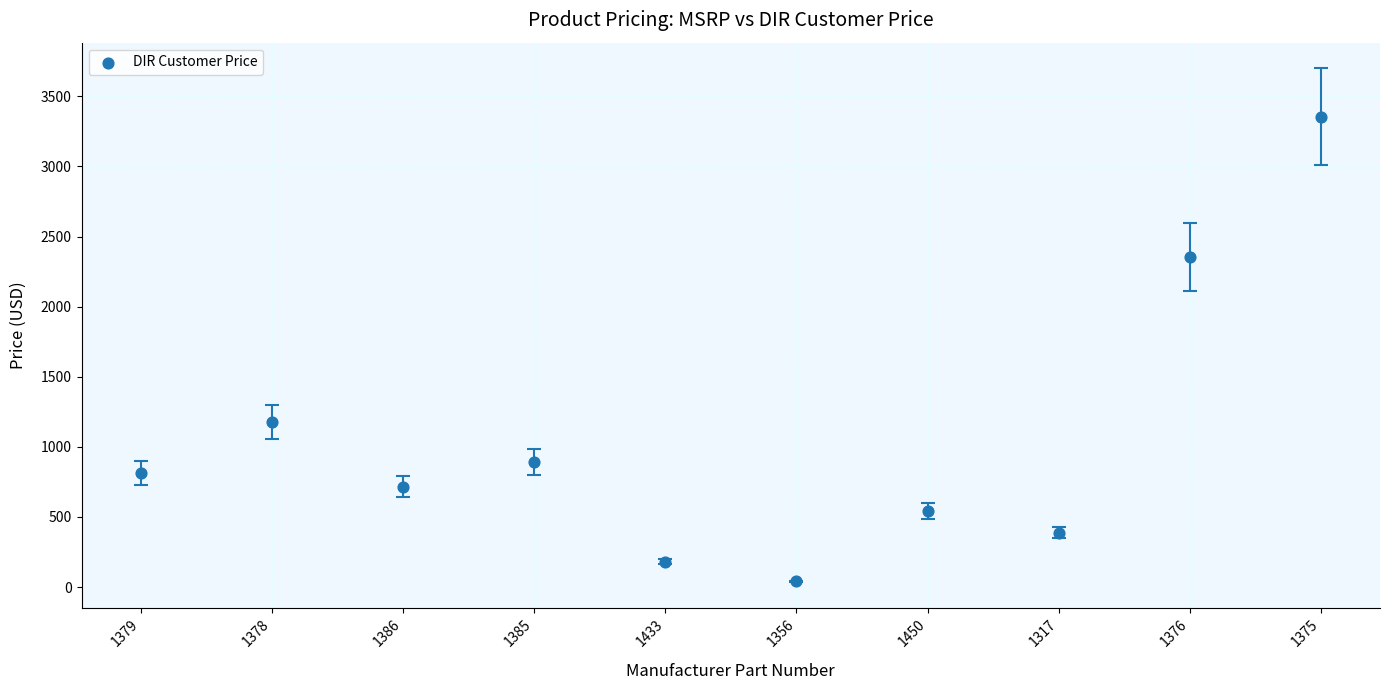

What is the average Y value?

1046.8